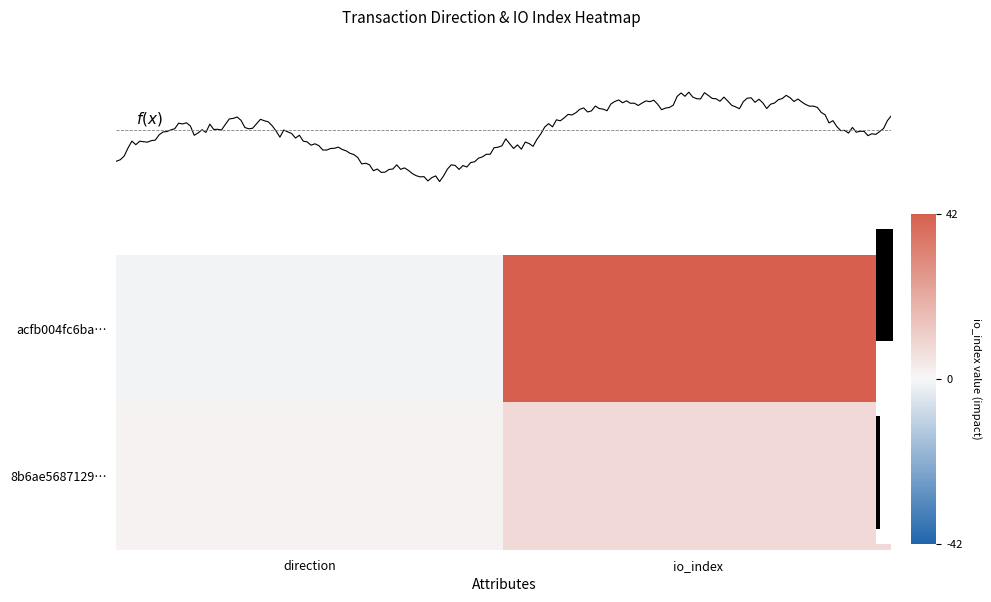

How many positive values does the acfb004fc6ba… series have?

1